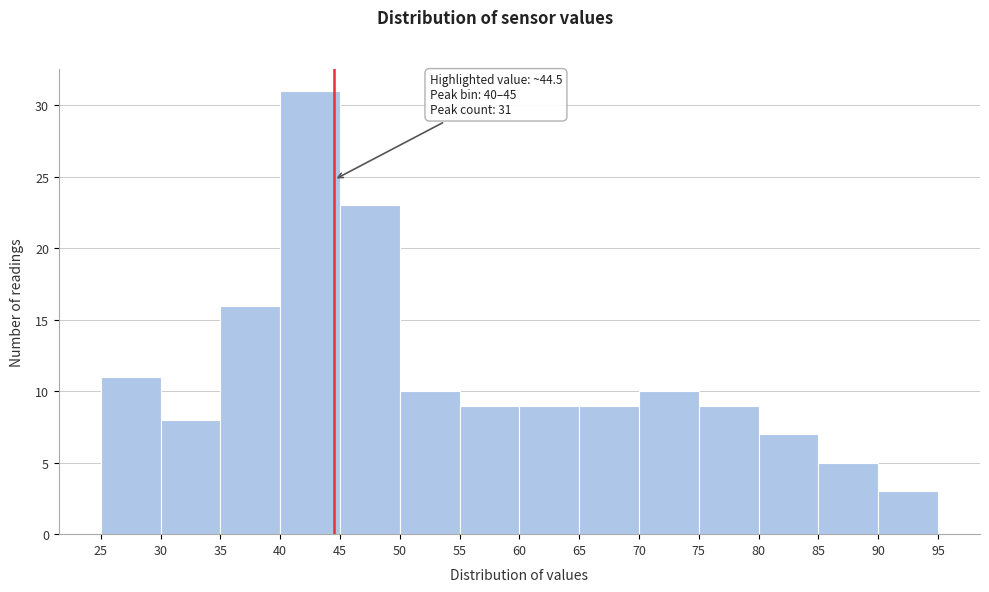

Over which range of the x-axis is the bar tallest?

40 to 45